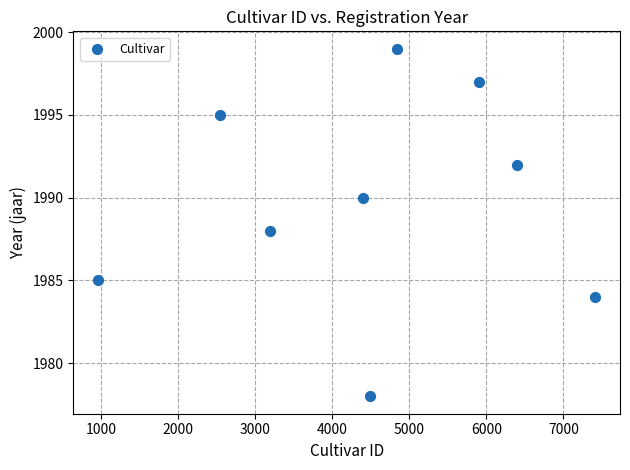

What is the range of X values (max minus min)?

6450